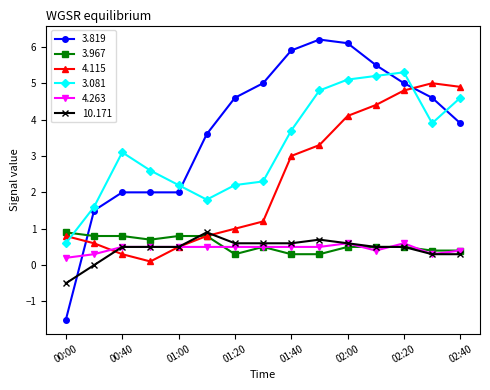

Reading left to right, what are all the values shown in this chart?

3.819: -1.5	1.5	2.0	2.0	2.0	3.6	4.6	5.0	5.9	6.2	6.1	5.5	5.0	4.6	3.9
3.967: 0.9	0.8	0.8	0.7	0.8	0.8	0.3	0.5	0.3	0.3	0.5	0.5	0.5	0.4	0.4
4.115: 0.8	0.6	0.3	0.1	0.5	0.8	1.0	1.2	3.0	3.3	4.1	4.4	4.8	5.0	4.9
3.081: 0.6	1.6	3.1	2.6	2.2	1.8	2.2	2.3	3.7	4.8	5.1	5.2	5.3	3.9	4.6
4.263: 0.2	0.3	0.5	0.5	0.5	0.5	0.5	0.5	0.5	0.5	0.6	0.4	0.6	0.3	0.4
10.171: -0.5	0.0	0.5	0.5	0.5	0.9	0.6	0.6	0.6	0.7	0.6	0.5	0.5	0.3	0.3